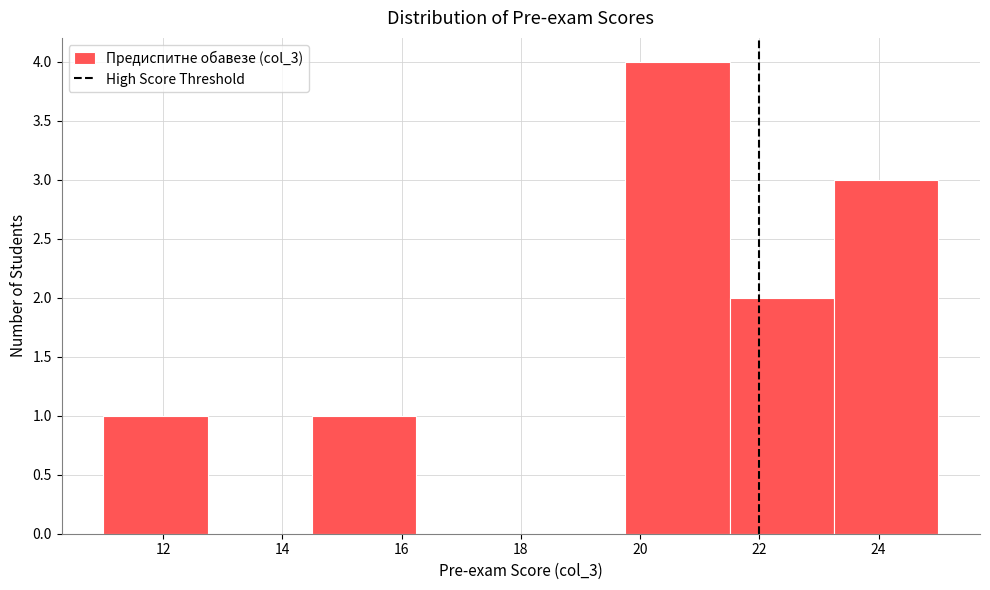

Reading left to right, transcribe this chart: for each bar, give the range it covers on the x-axis and its height. Neither the bar edges nor the heights are printed on the chart, so give them approximately, as read against the axes.

11.00 to 12.75: 1
12.75 to 14.50: 0
14.50 to 16.25: 1
16.25 to 18.00: 0
18.00 to 19.75: 0
19.75 to 21.50: 4
21.50 to 23.25: 2
23.25 to 25.00: 3